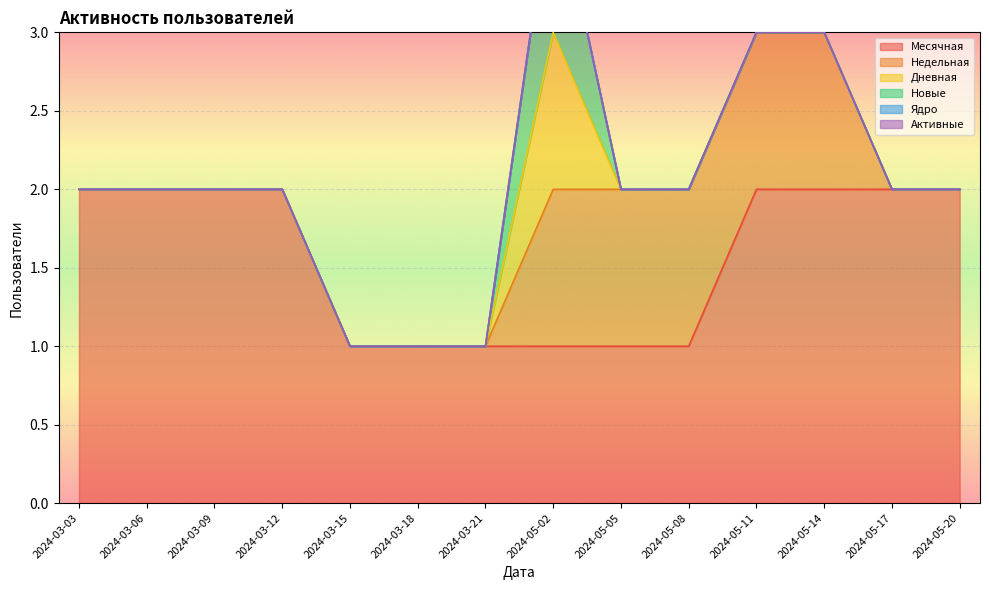

True or false: Активные and Ядро intersect in this chart.

False